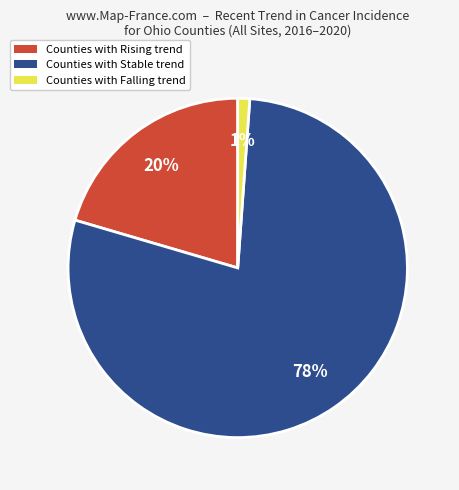

To the nearest percent, what is the combined percentage of Counties with Stable trend and Counties with Rising trend?

99%